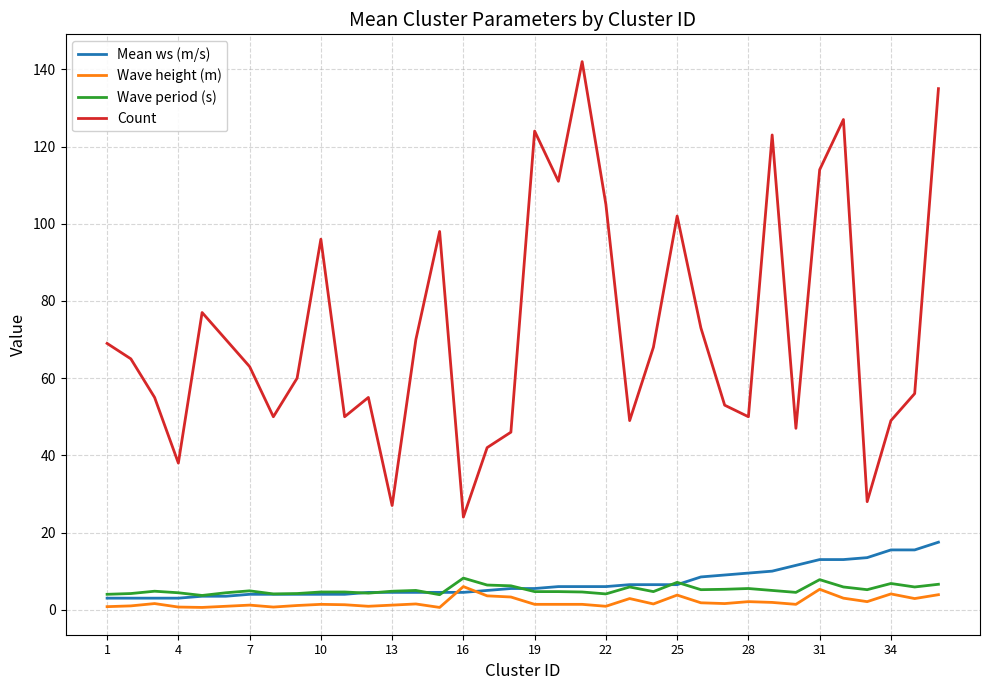

Which series has the largest total across all categories?

Count